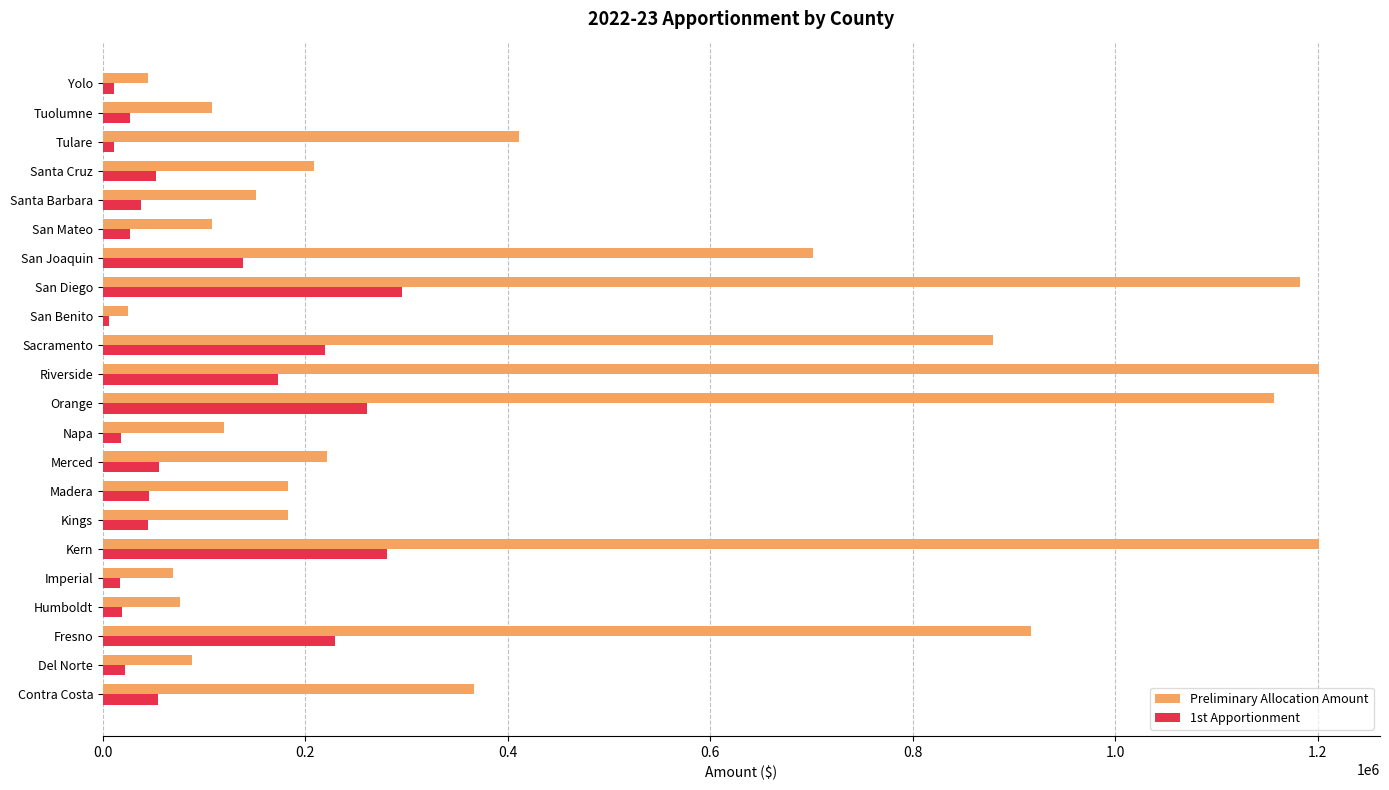

Which series has the widest spread of values?

Preliminary Allocation Amount